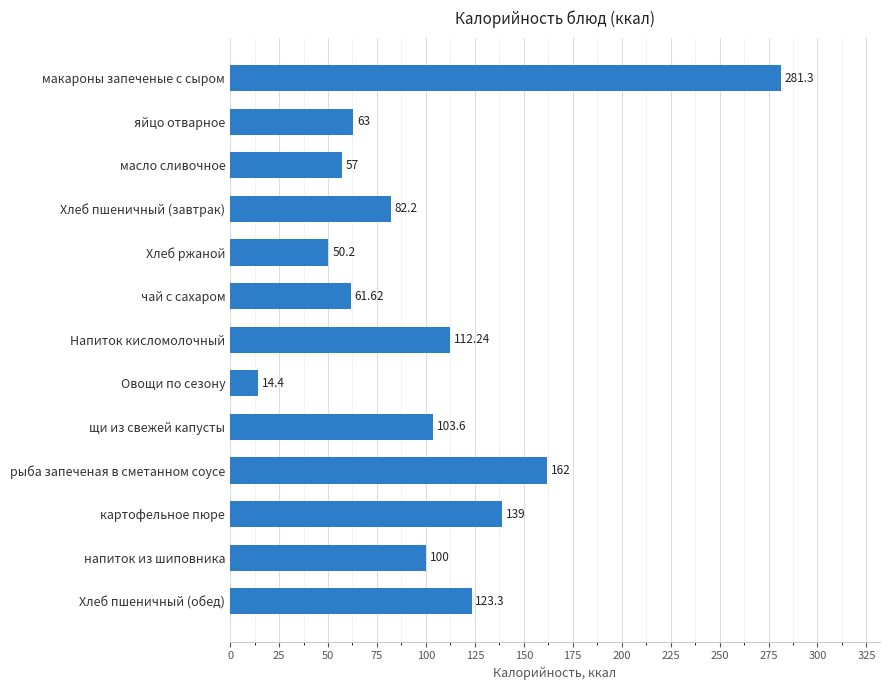

At which label is the value closest to 147?

картофельное пюре